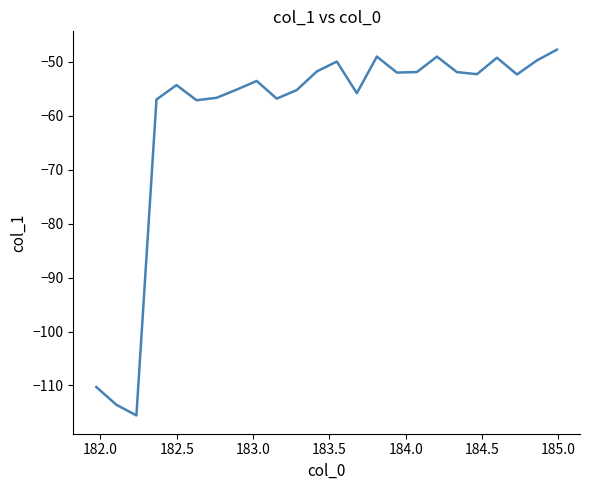

What is the greatest value displayed?

-47.7